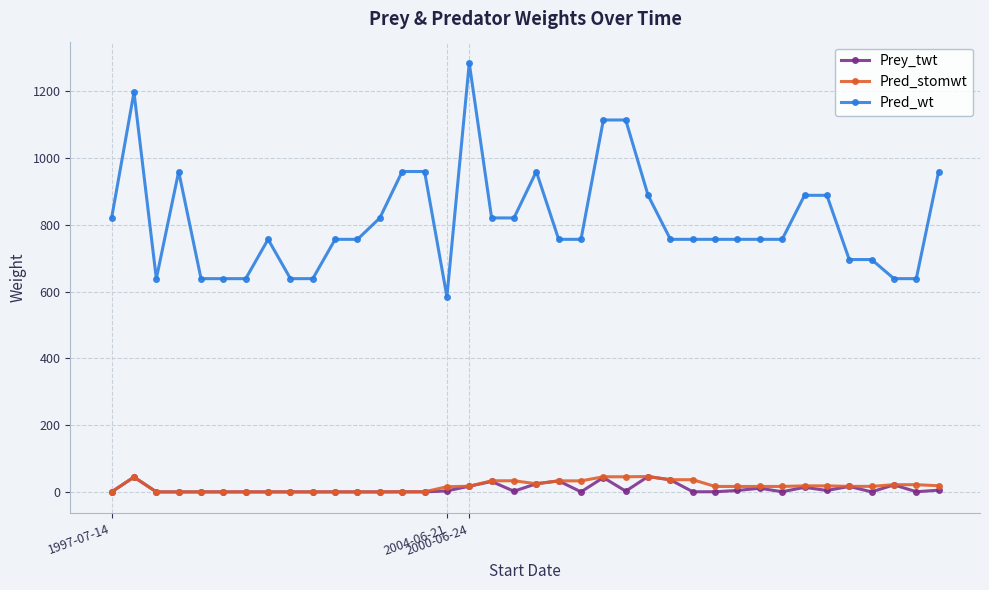

What is the minimum value for Pred_wt?

584.7